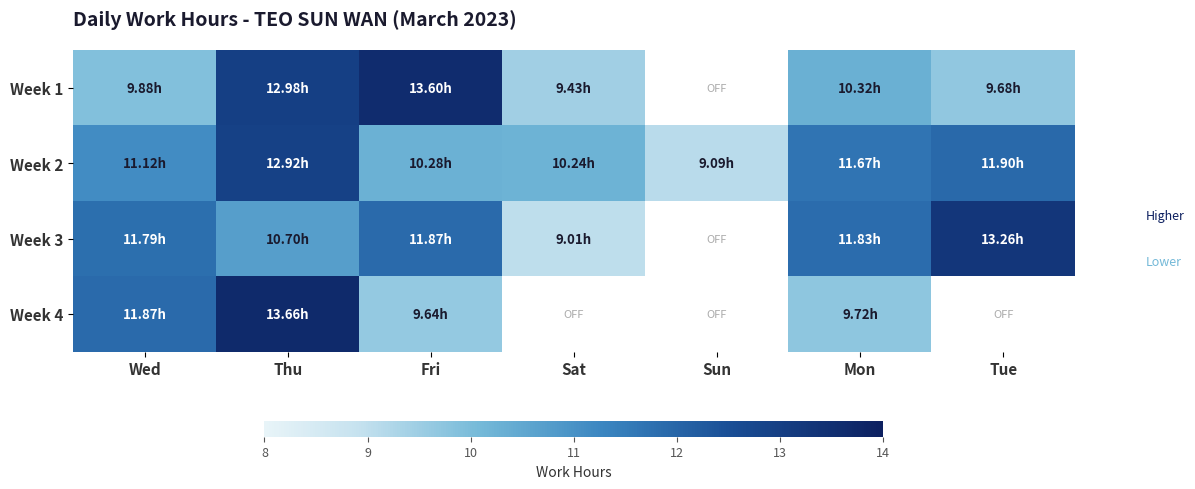

List the series in order of their peak value, highest first.

Week 4, Week 1, Week 3, Week 2